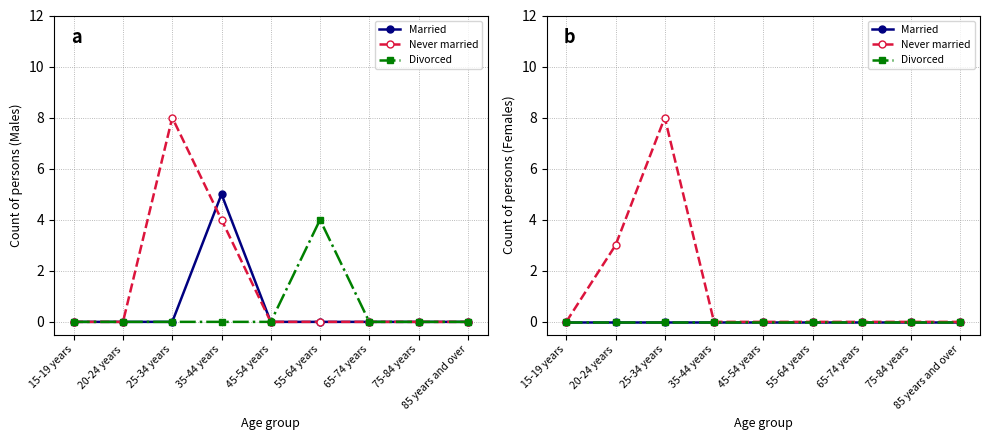

Rank the categories by Divorced value from highest to lowest.

15-19 years, 20-24 years, 25-34 years, 35-44 years, 45-54 years, 55-64 years, 65-74 years, 75-84 years, 85 years and over